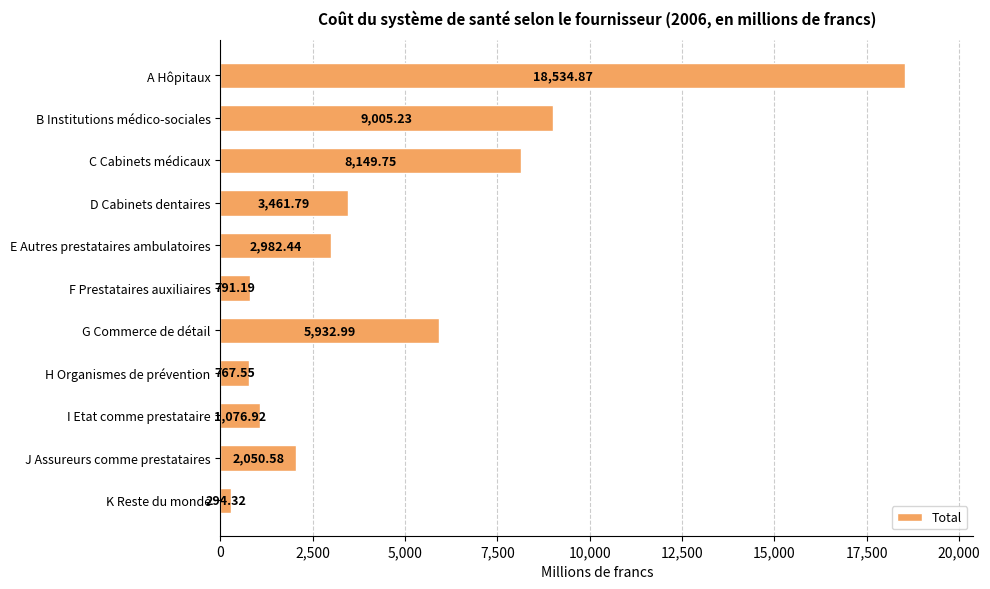

What is the label of the 5th bar from the top?

E Autres prestataires ambulatoires